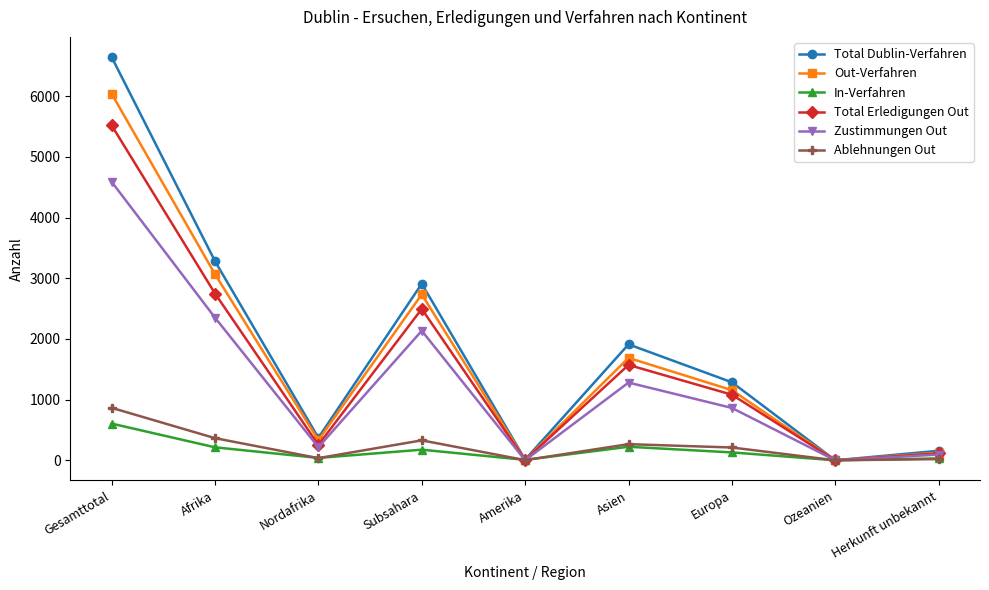

True or false: Total Erledigungen Out has more than 2 points higher than both neighbors.

False